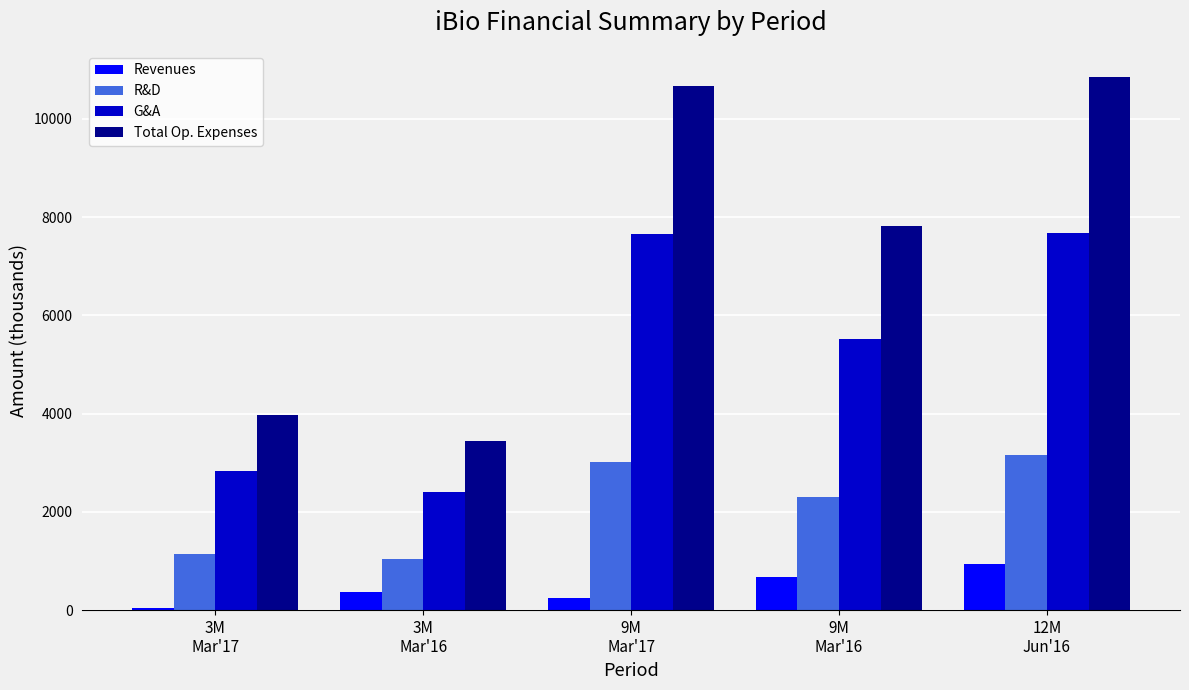

Count the number of categories in the chart.

5